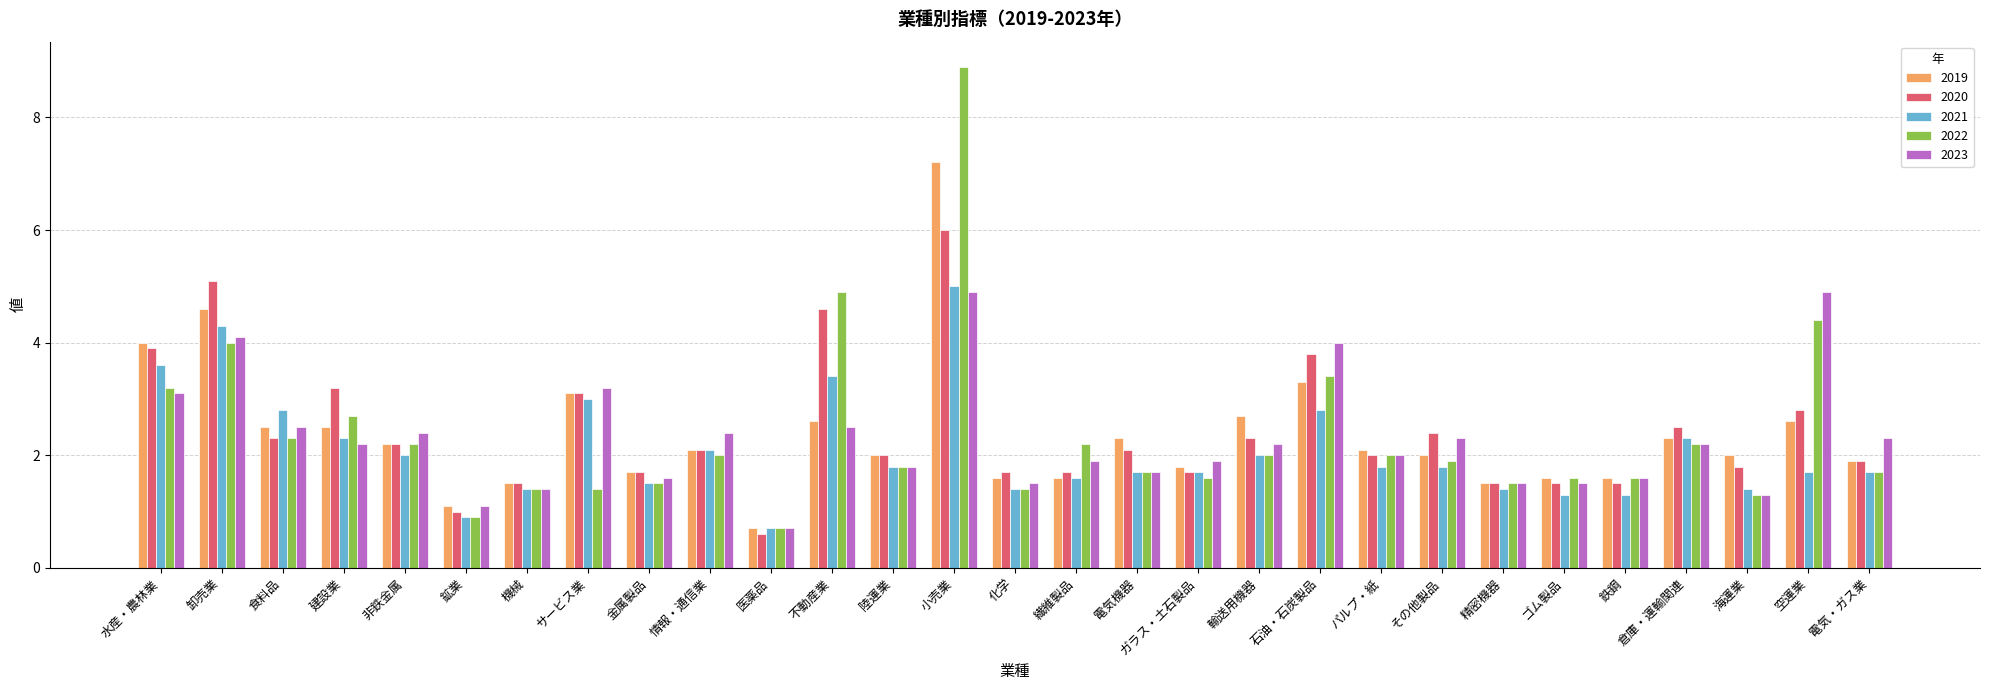

Rank the series by their maximum value, from lowest to highest.

2023, 2021, 2020, 2019, 2022